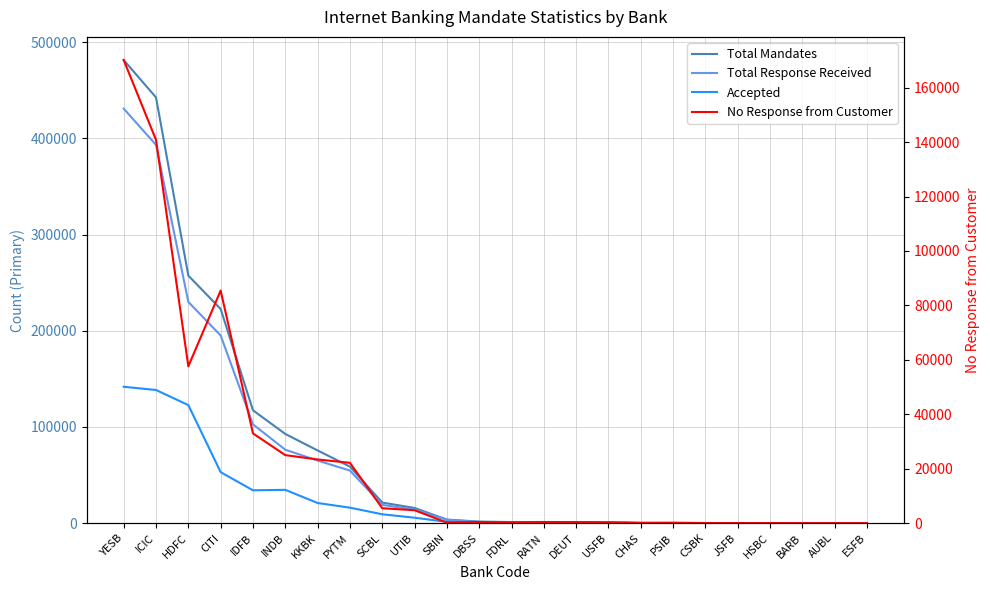

Is it true that Total Mandates equals 104630 at YESB?

False